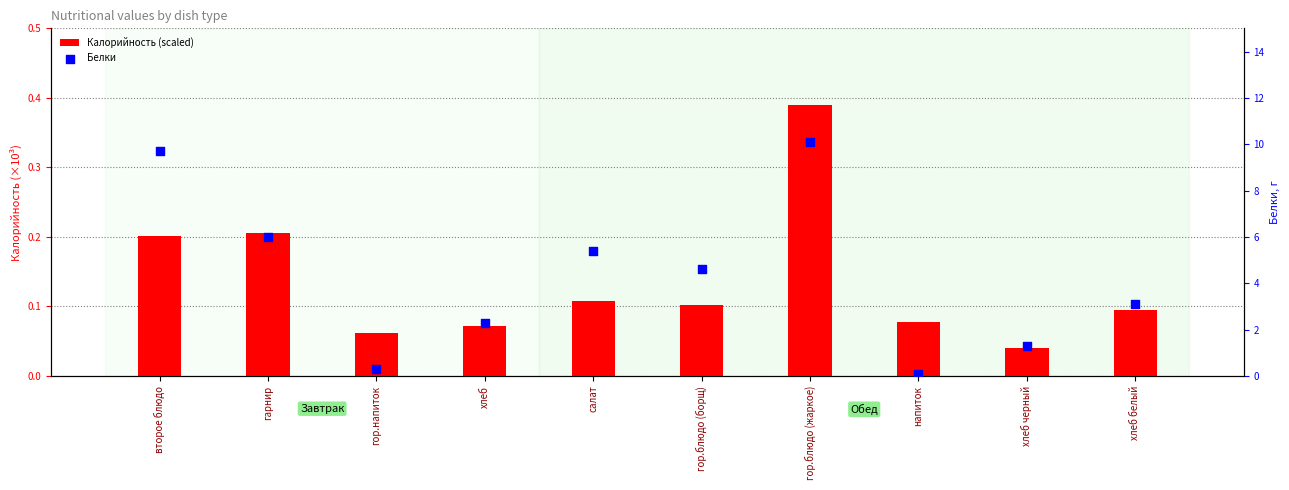

Which series reaches the maximum Y coordinate?

Белки